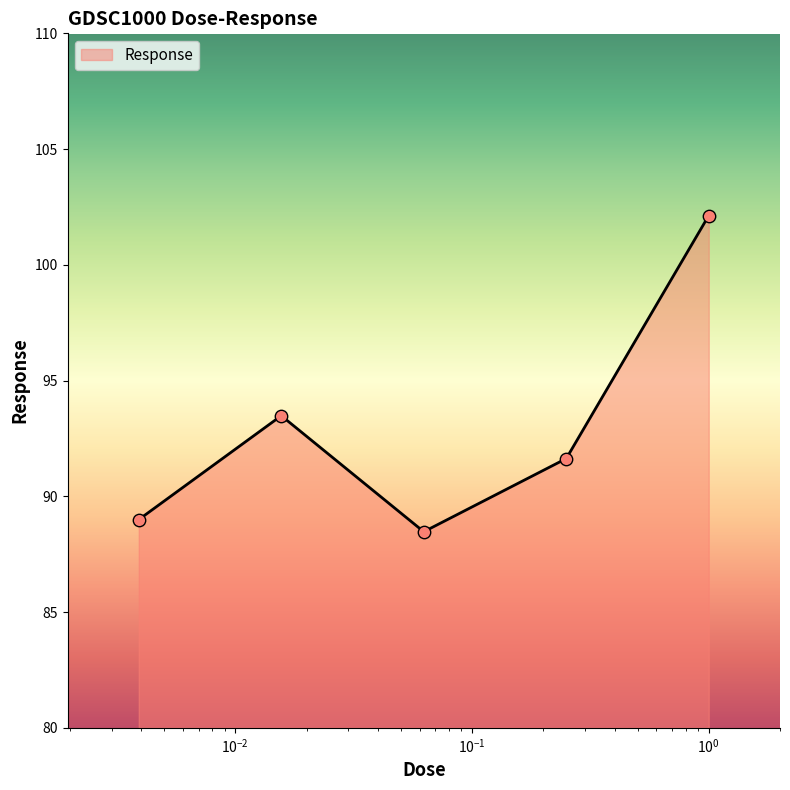

What is the difference between the maximum and minimum values?

13.7